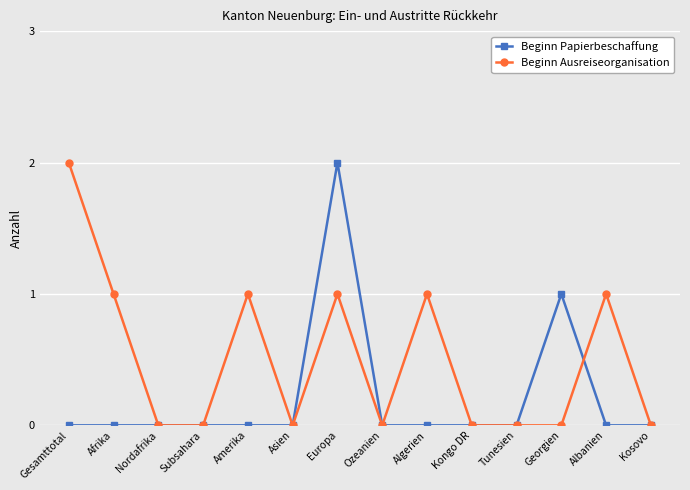

Which series changed the most between Algerien and Tunesien?

Beginn Ausreiseorganisation